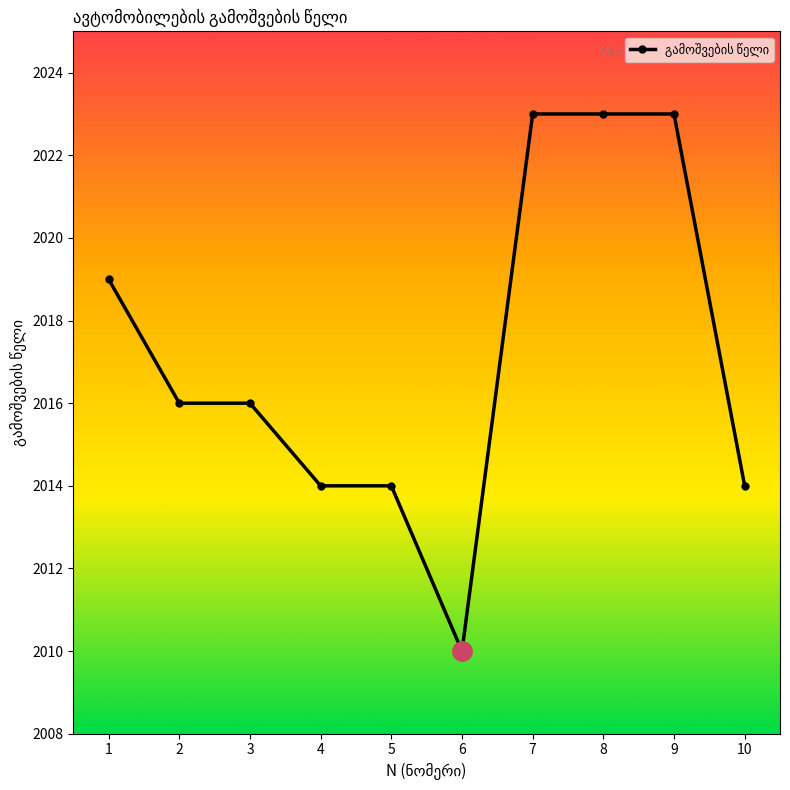

What is the minimum value shown in the chart?

2010